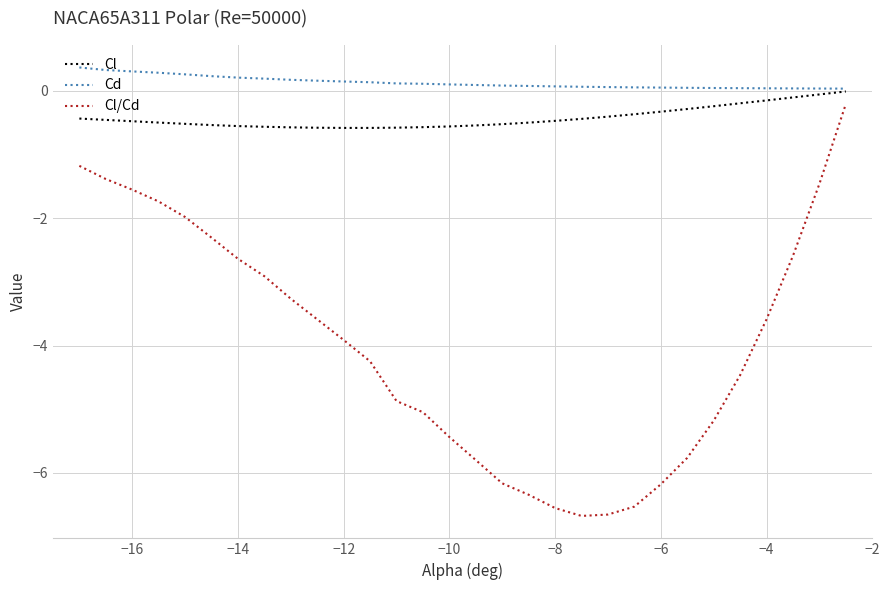

What is the minimum value shown in the chart?

-6.7